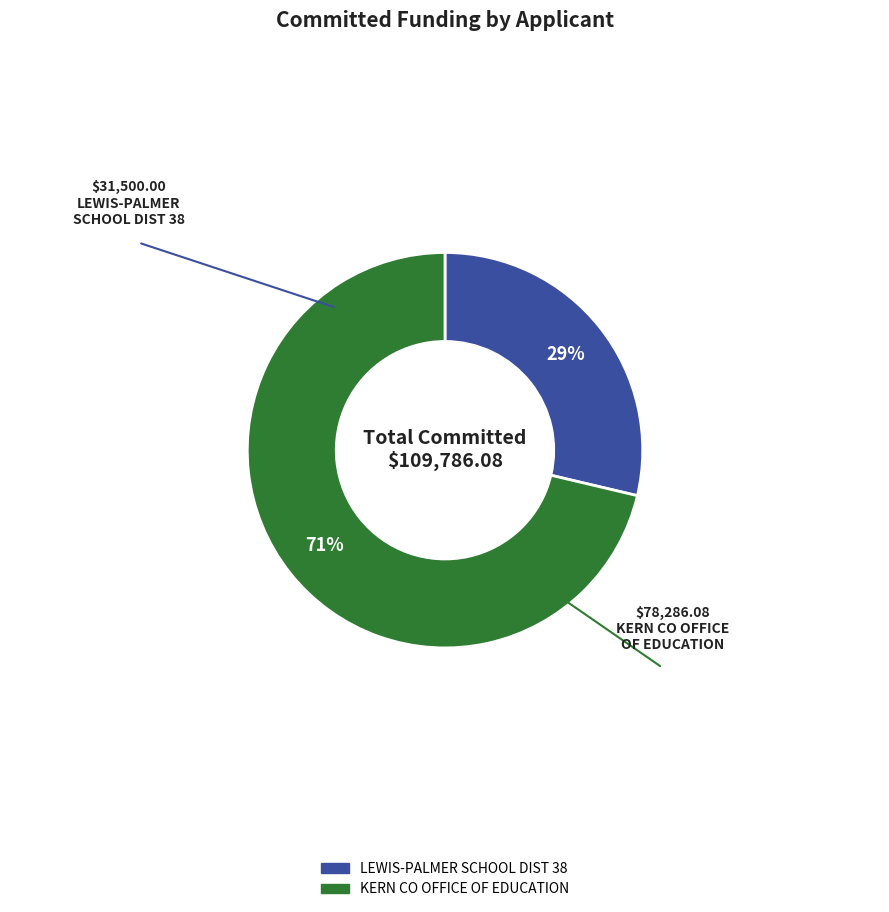

What is the majority slice?

KERN CO OFFICE OF EDUCATION